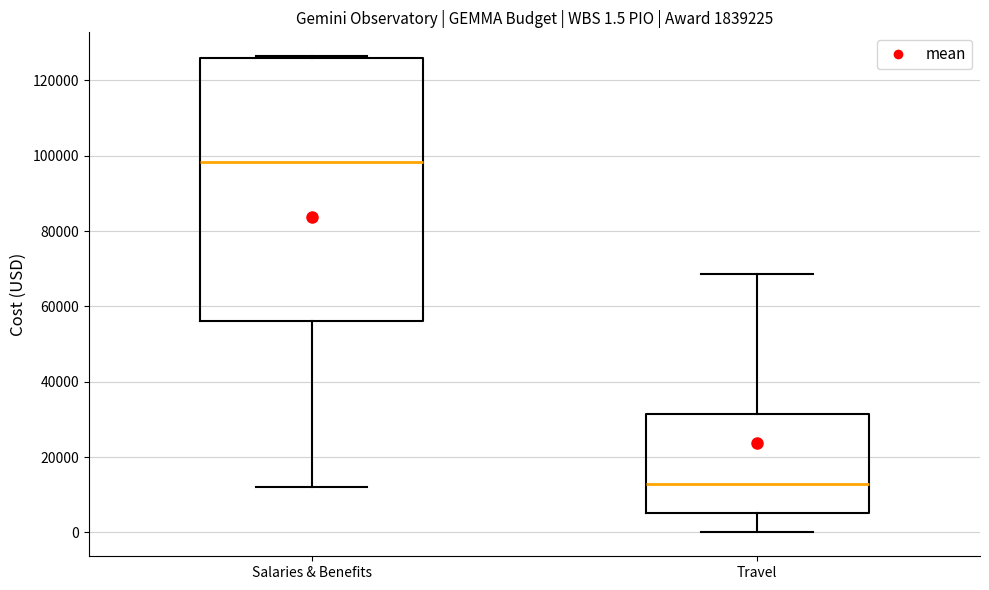

Which box has the lowest median line?

Travel